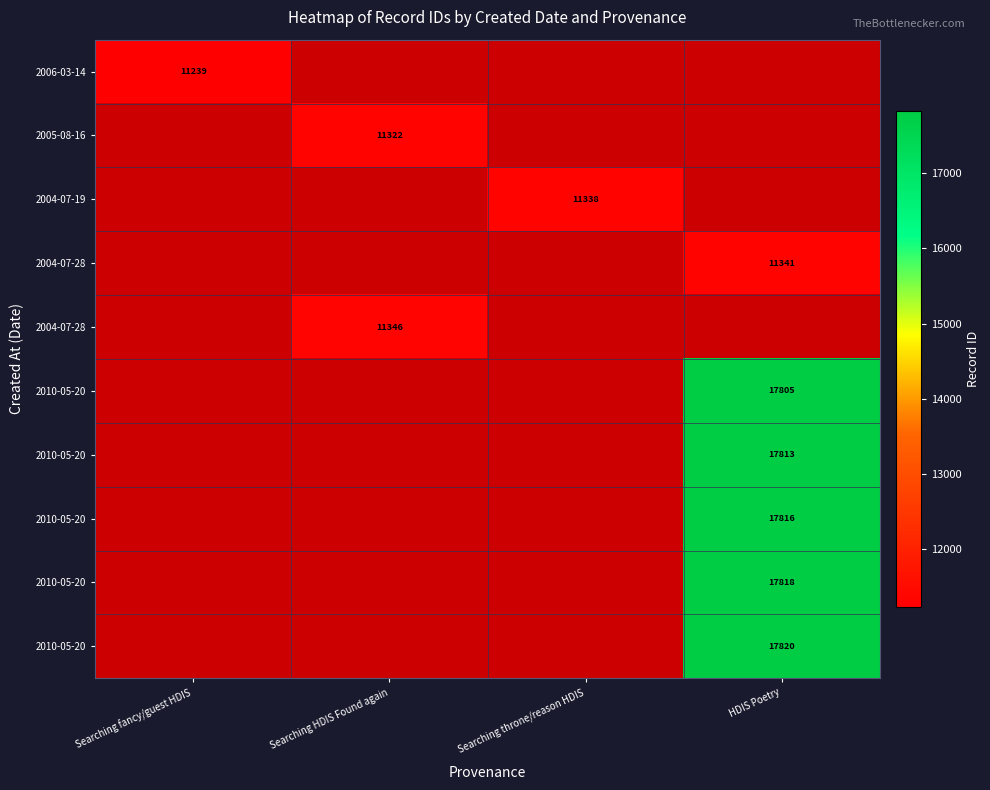

At how many categories does at least one series exceed 12873?

1